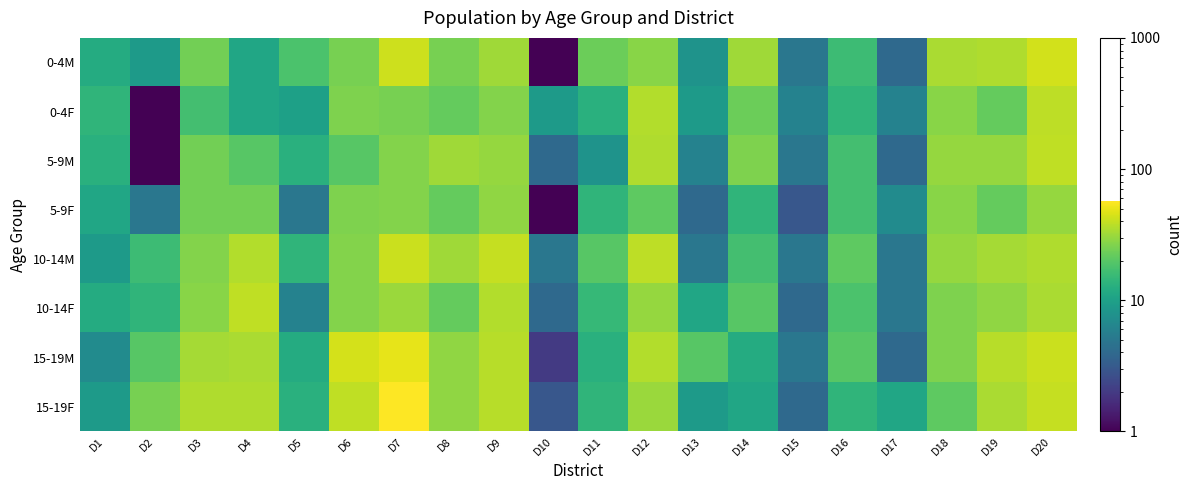

Between D11 and D1, which is larger?

D11